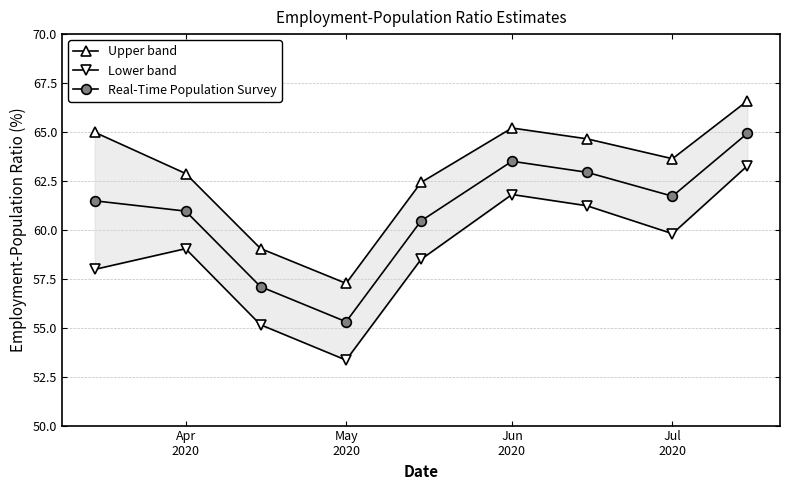

What is the minimum value for Real-Time Population Survey?

55.3